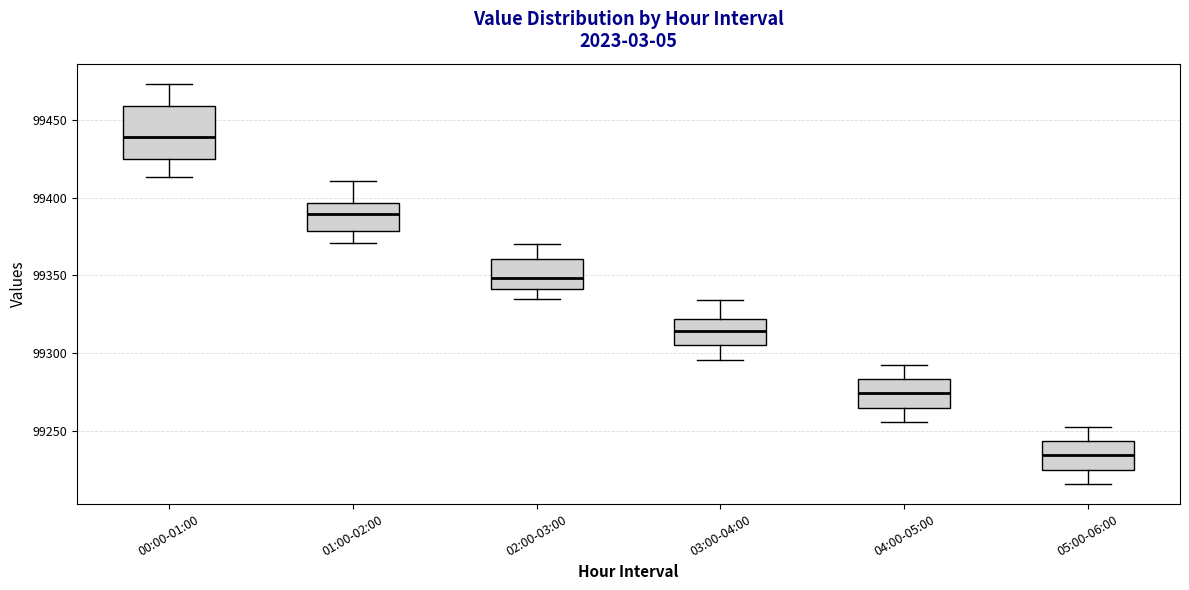

Which box is the tallest, from its lower edge to its upper edge?

00:00-01:00